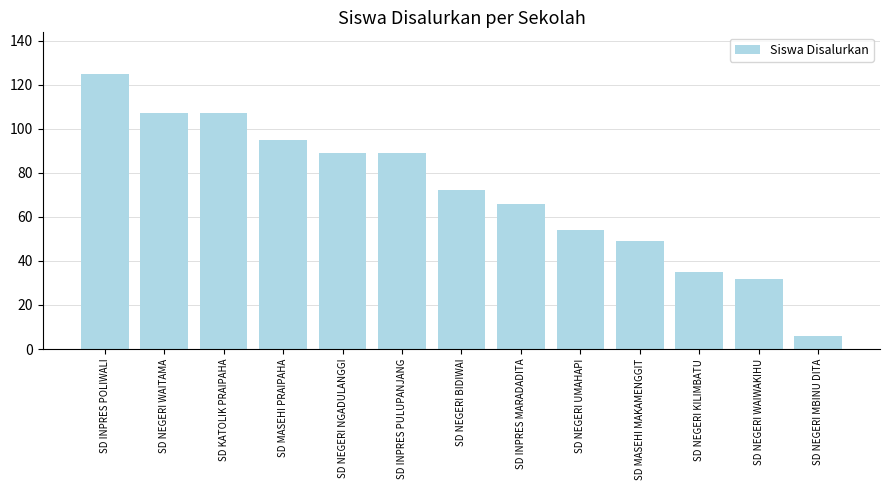

Which label corresponds to the smallest value in the chart?

SD NEGERI MBINU DITA